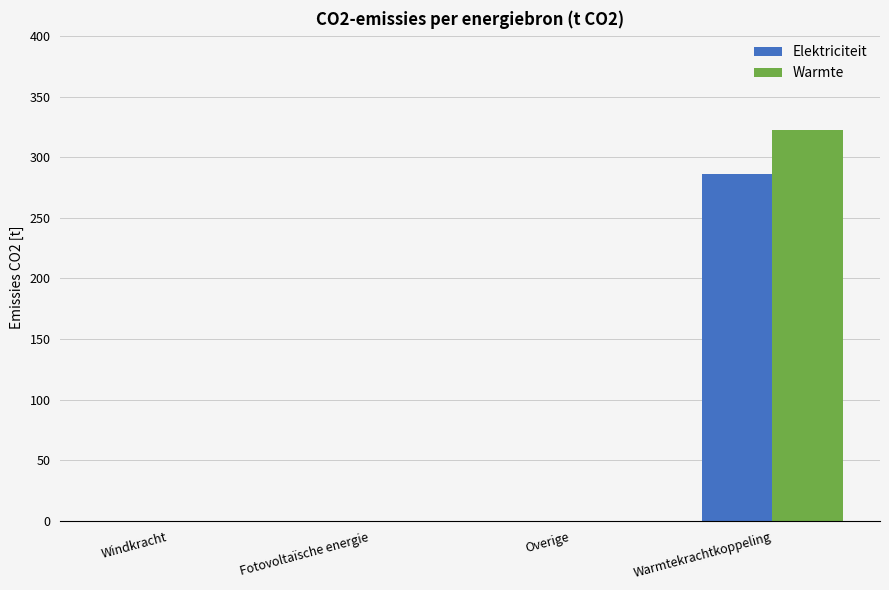

Which series changed the most between Windkracht and Warmtekrachtkoppeling?

Warmte